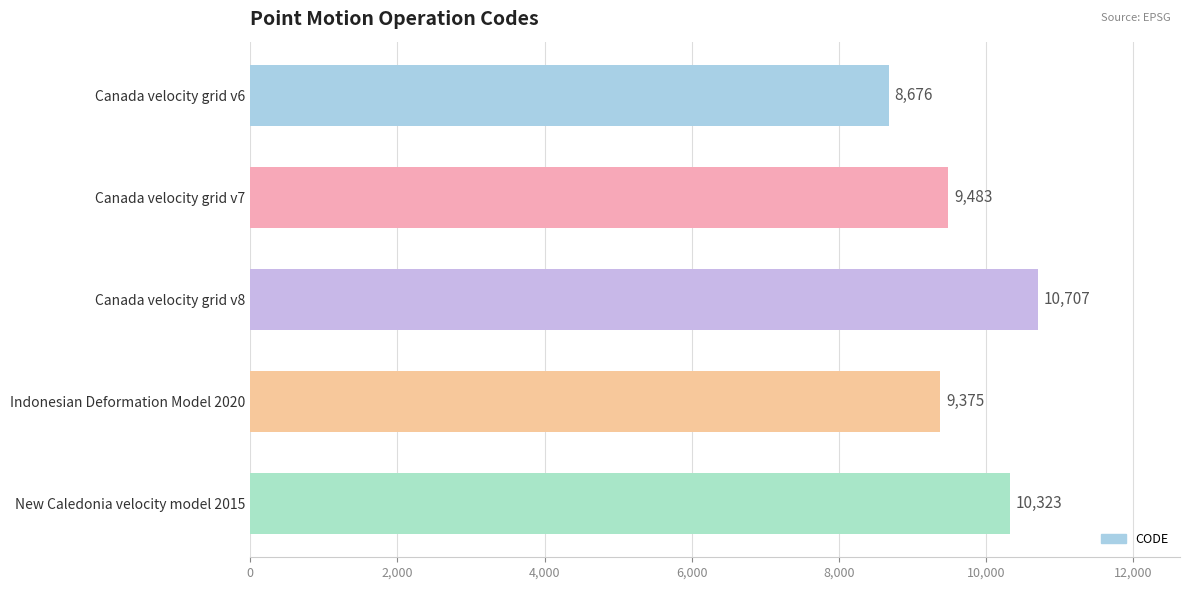

Reading bottom to top, list all the values displayed in this chart.

10323	9375	10707	9483	8676